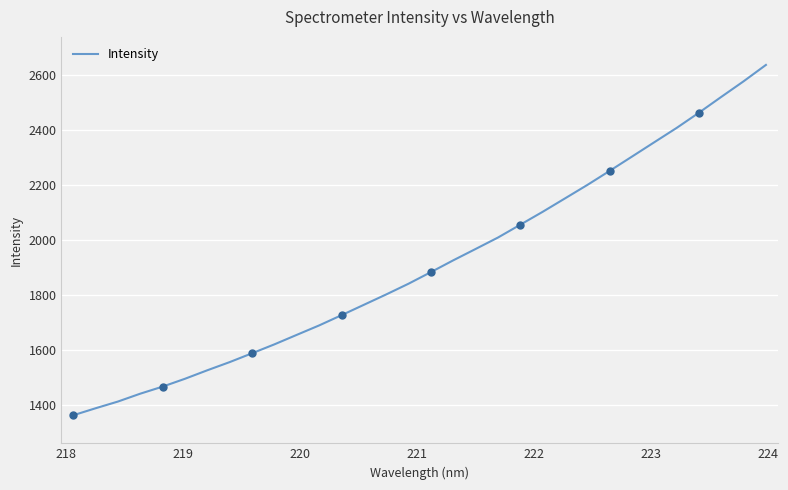

What is the minimum value for Intensity?

1360.9